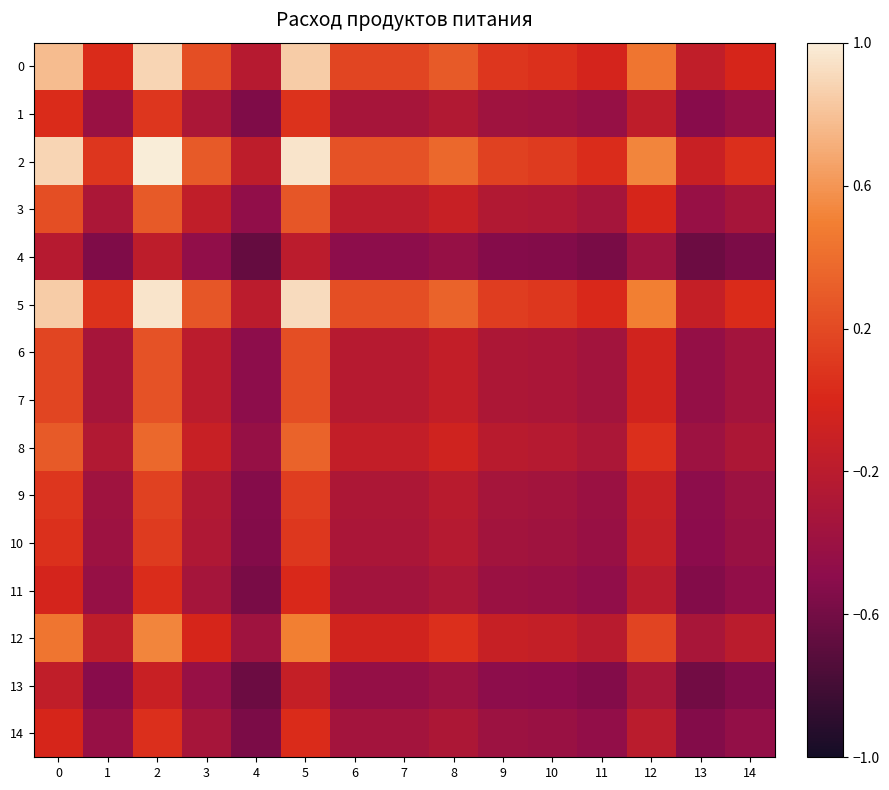

How many categories are shown in the chart?

15